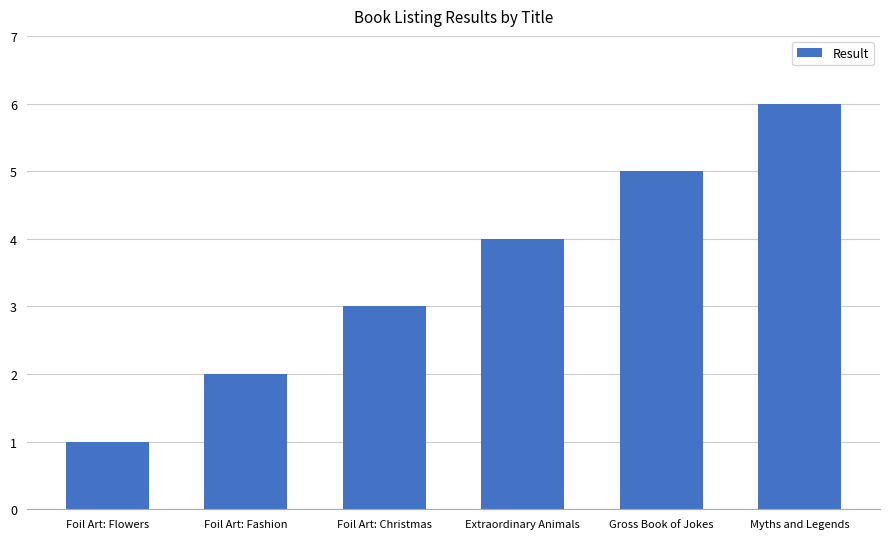

How many distinct data groups are displayed?

1